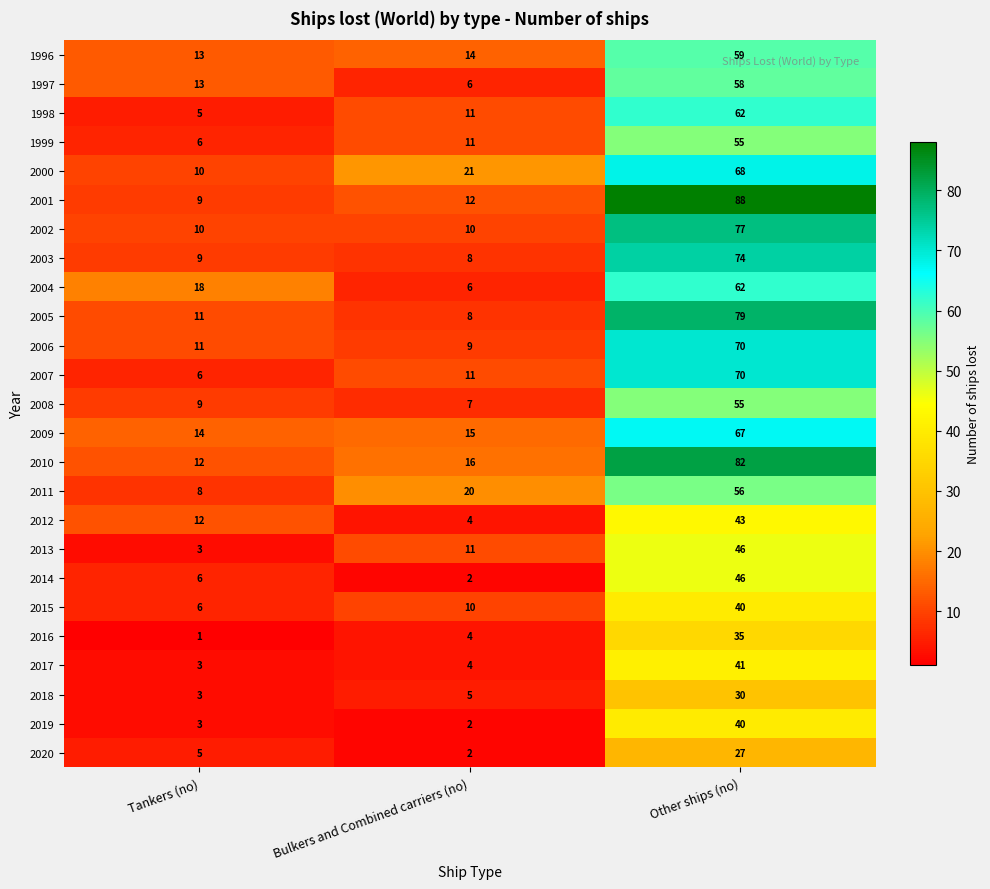

List the labels in order of 2003 value, largest first.

Other ships (no), Tankers (no), Bulkers and Combined carriers (no)